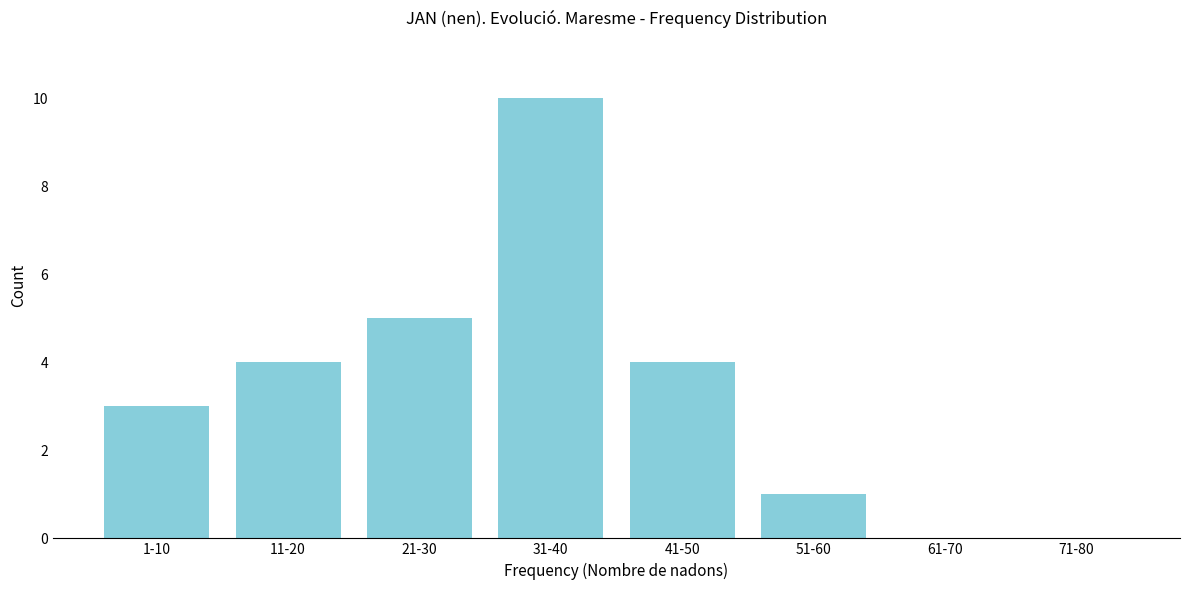

Reading left to right, what are all the values shown in this chart?

1-10=3	11-20=4	21-30=5	31-40=10	41-50=4	51-60=1	61-70=0	71-80=0